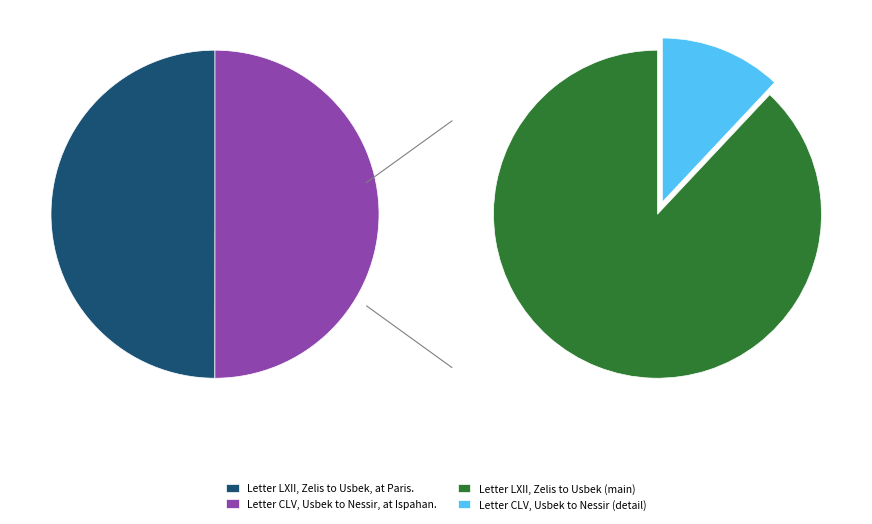

What is the majority slice?

Letter CLV, Usbek to Nessir, at Ispahan.